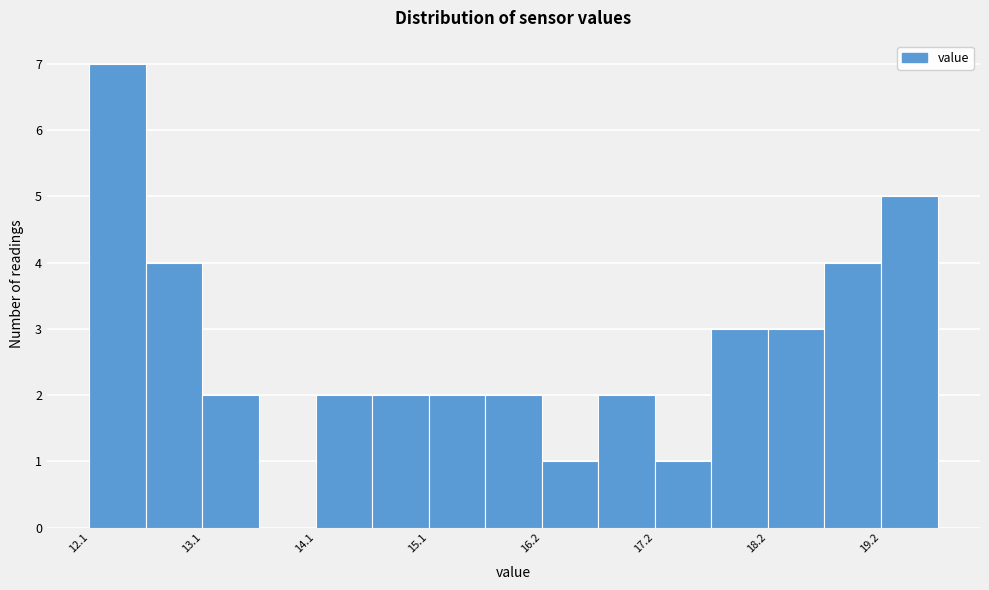

Around what value on the x-axis is the tallest bar? Give the approximate position of its centre, as read against the axis.

12.4